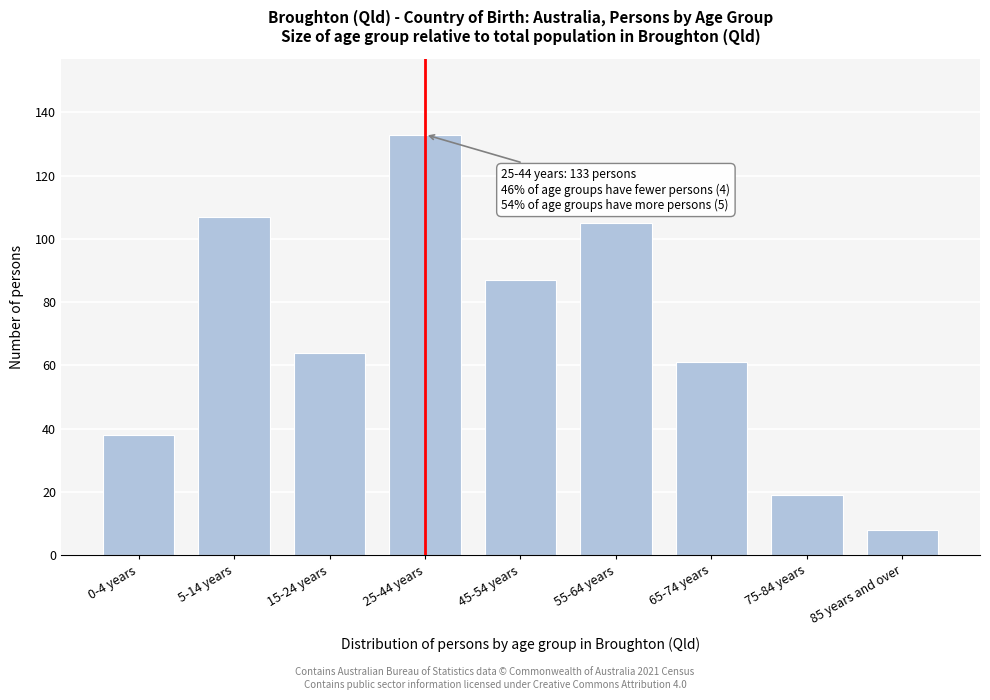

Reading left to right, transcribe all the data shown in this chart.

0-4 years=38	5-14 years=107	15-24 years=64	25-44 years=133	45-54 years=87	55-64 years=105	65-74 years=61	75-84 years=19	85 years and over=8